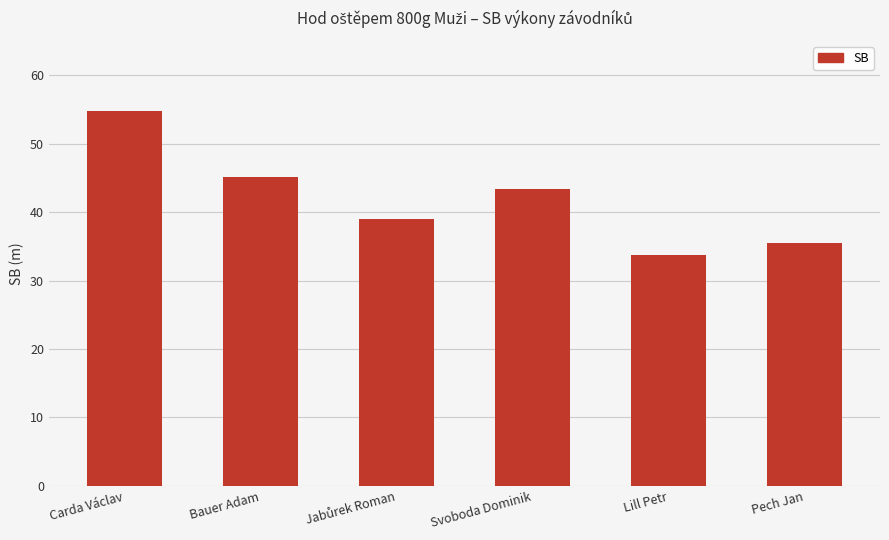

What is the difference between the values at Lill Petr and Bauer Adam?

11.3